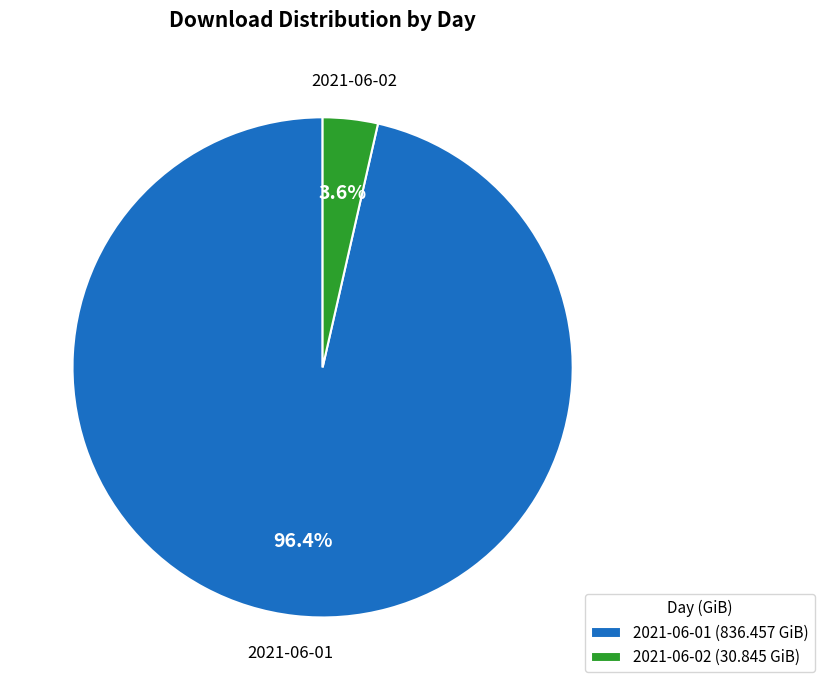

Is 2021-06-01 (836.457 GiB) the majority of the pie?

Yes